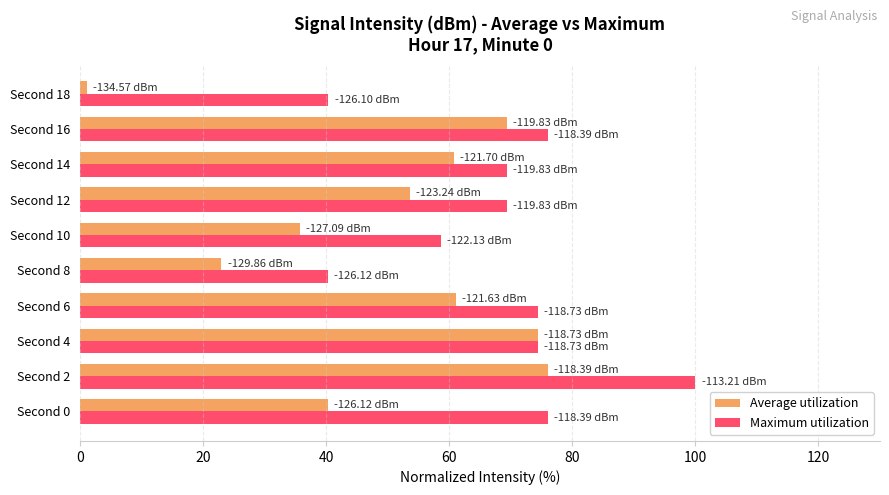

What are all the series names shown in the legend?

Average utilization, Maximum utilization